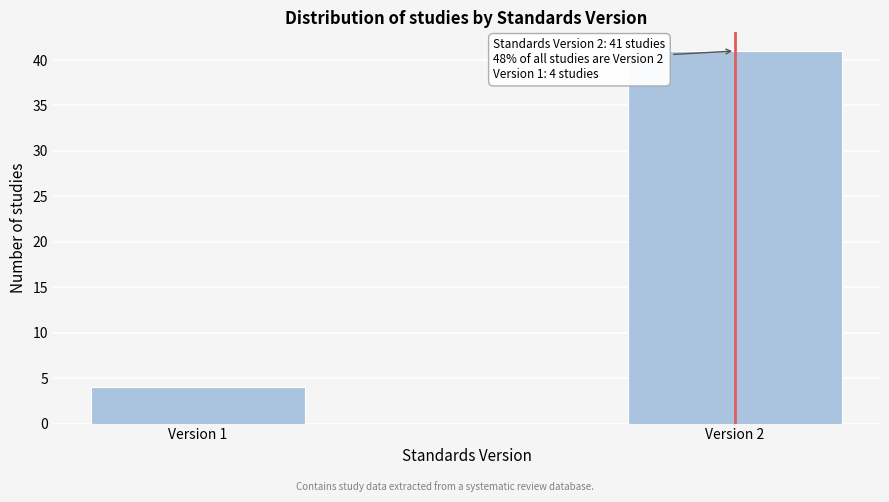

Reading left to right, extract all data points from this chart.

4	41